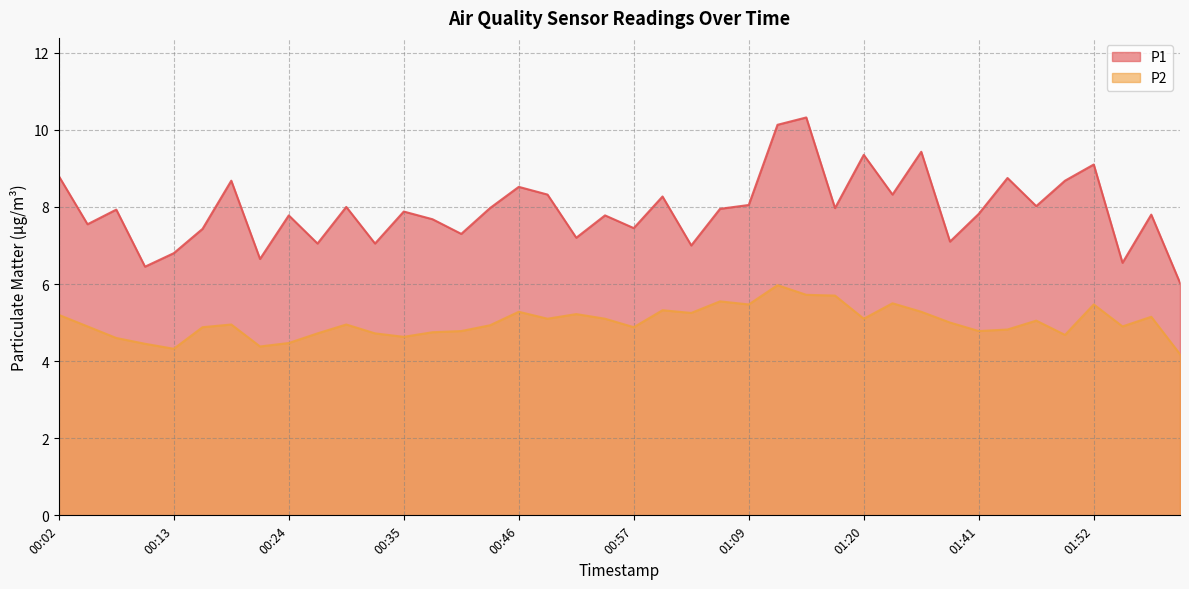

How many data points in P1 are above 7?

34